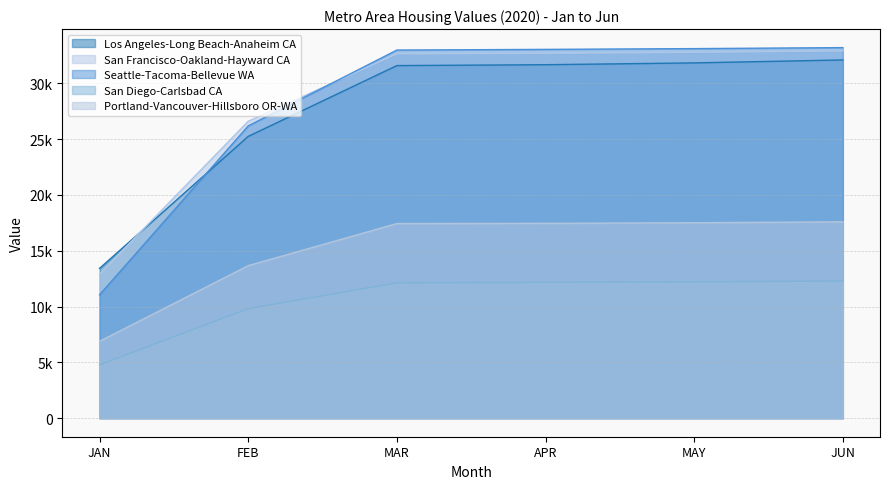

Reading left to right, list all the values displayed in this chart.

Los Angeles-Long Beach-Anaheim CA: 13416.7	25234.0	31574.1	31652.6	31814.7	32079.2
San Francisco-Oakland-Hayward CA: 12906.3	26591.4	32625.7	32664.5	32757.5	32889.5
Seattle-Tacoma-Bellevue WA: 11048.1	26174.6	32964.0	33025.5	33093.6	33183.5
San Diego-Carlsbad CA: 4770.5	9805.9	12115.0	12158.0	12203.1	12285.6
Portland-Vancouver-Hillsboro OR-WA: 6885.5	13658.2	17428.6	17447.9	17501.7	17583.6